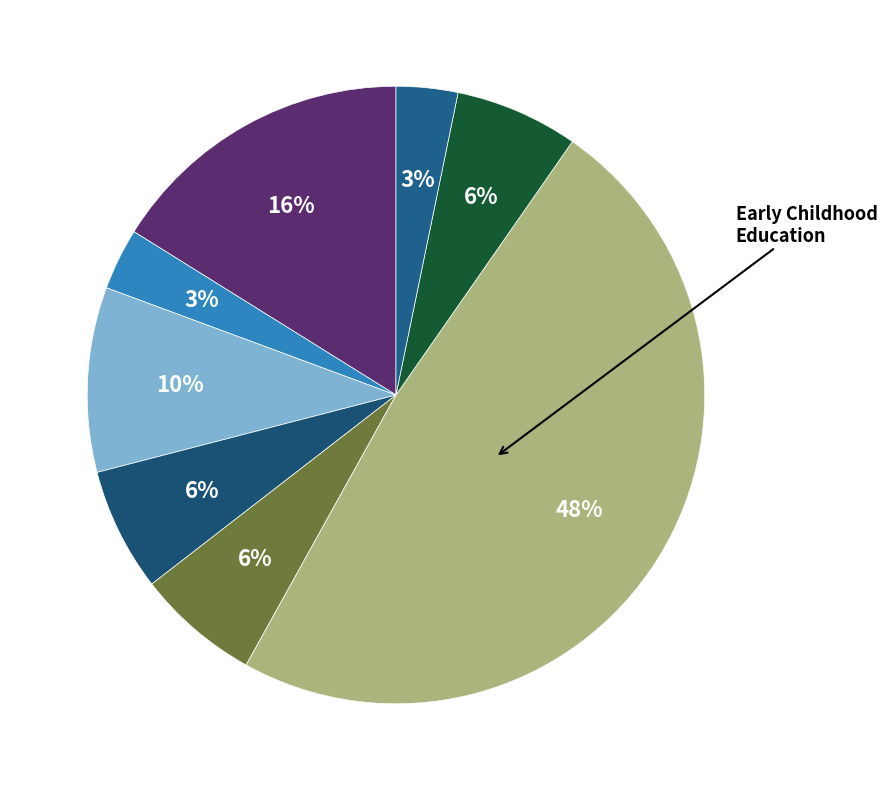

How many segments does this pie chart have?

8